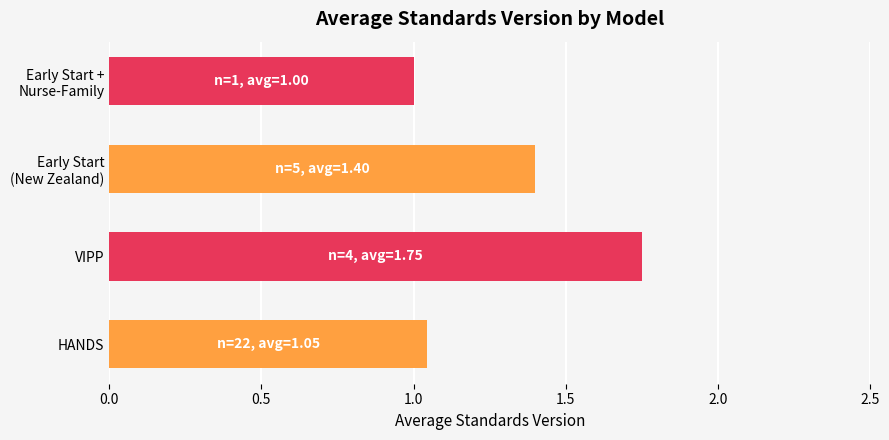

The chart shows a value of 2.9 at VIPP. True or false?

False